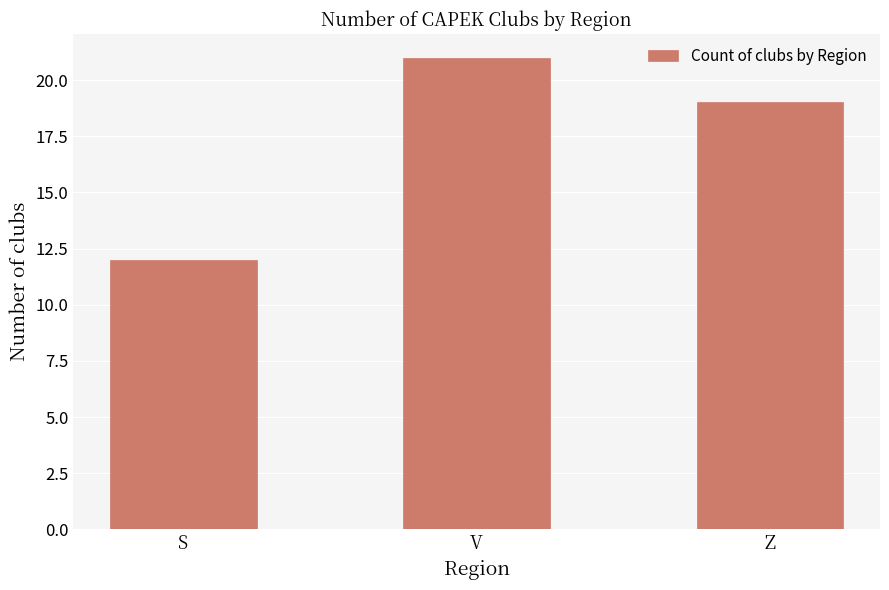

Which label corresponds to the largest value in the chart?

V